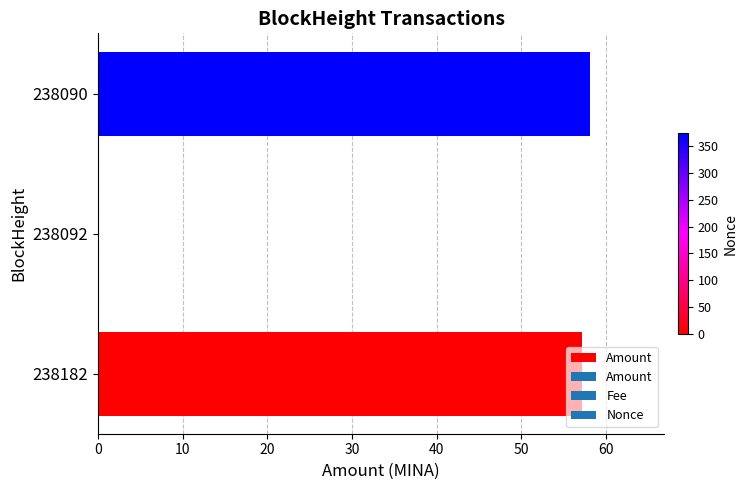

The chart shows a value of 58.1 at 238090. True or false?

True